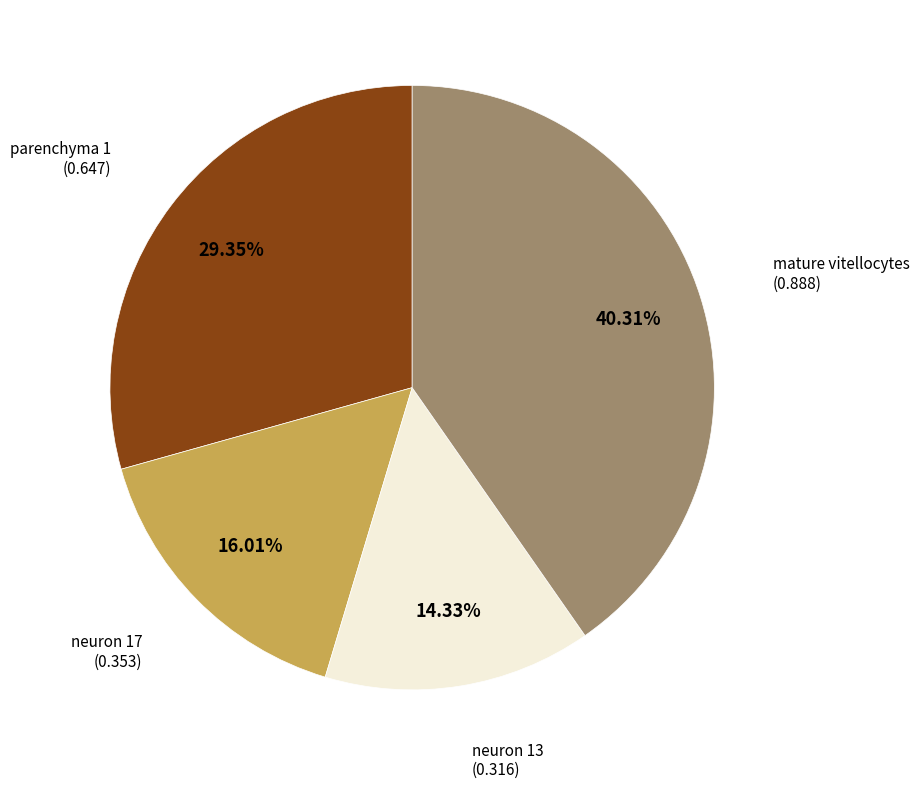

Does any single category account for the majority?

No